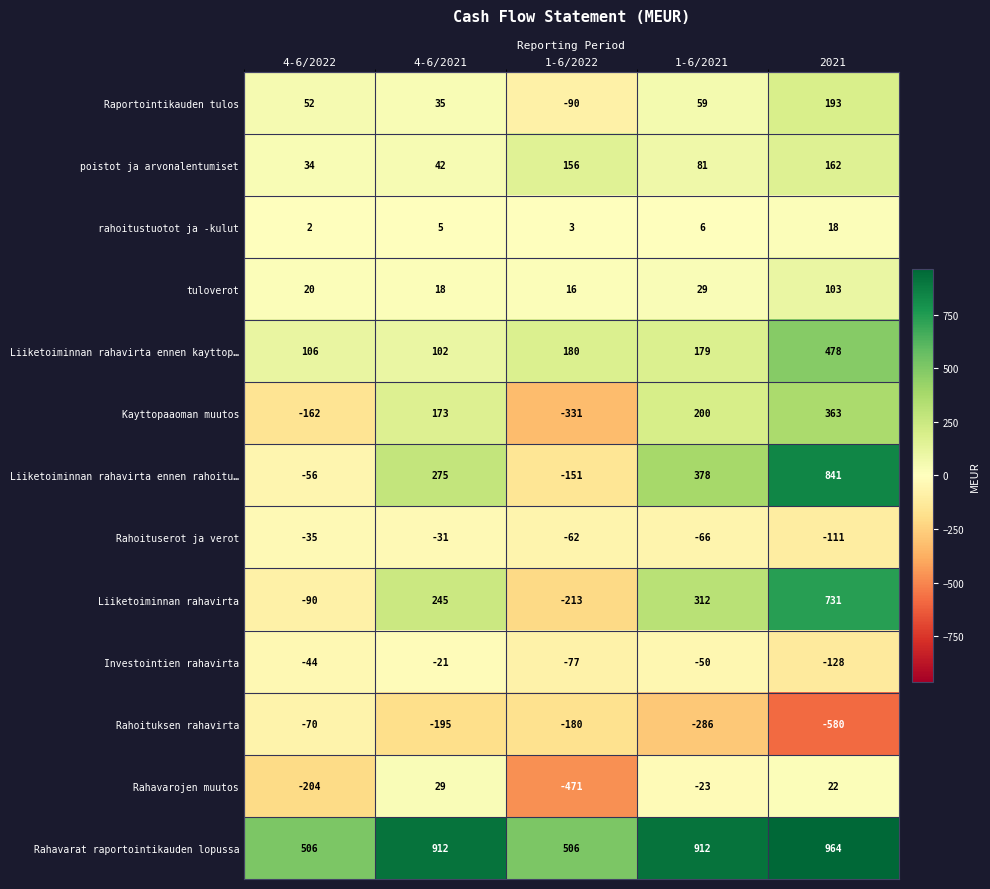

Which series has the largest range (max minus min)?

Liiketoiminnan rahavirta ennen rahoitu…